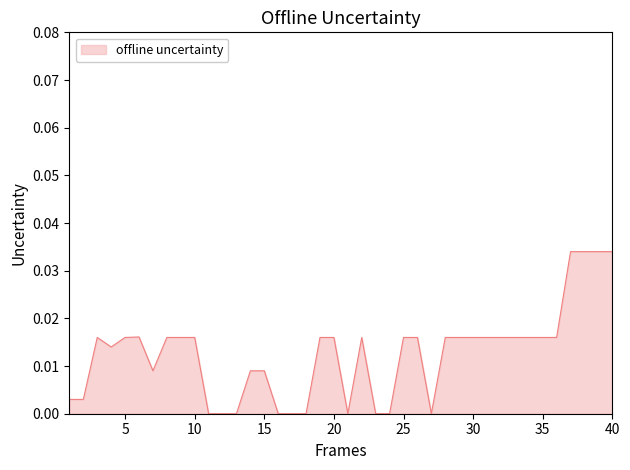

How many points are higher than both their immediate neighbors (excluding endpoints)?

4